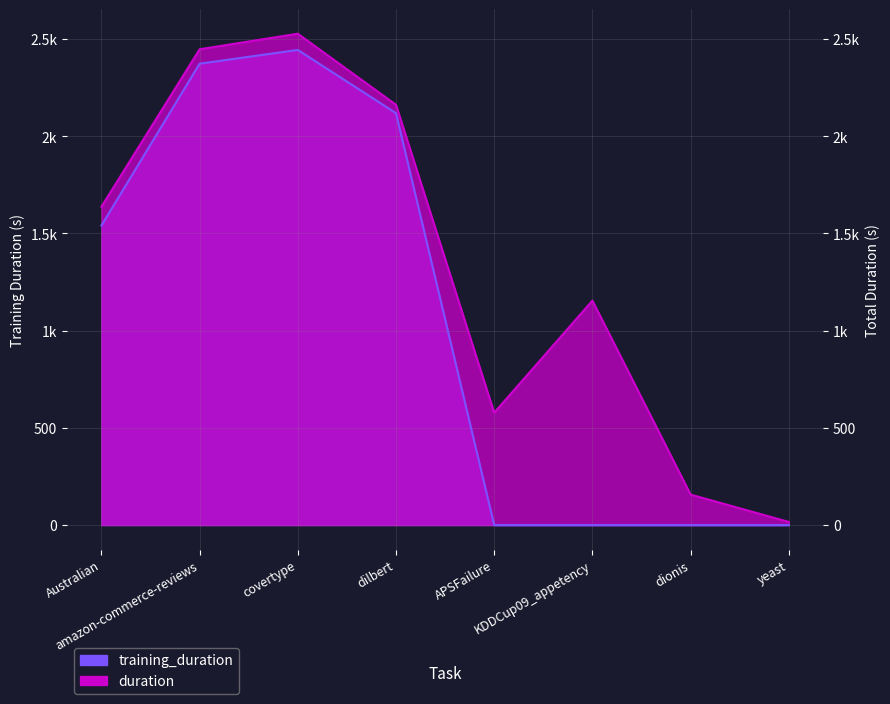

What is the maximum value for training_duration?

2443.8